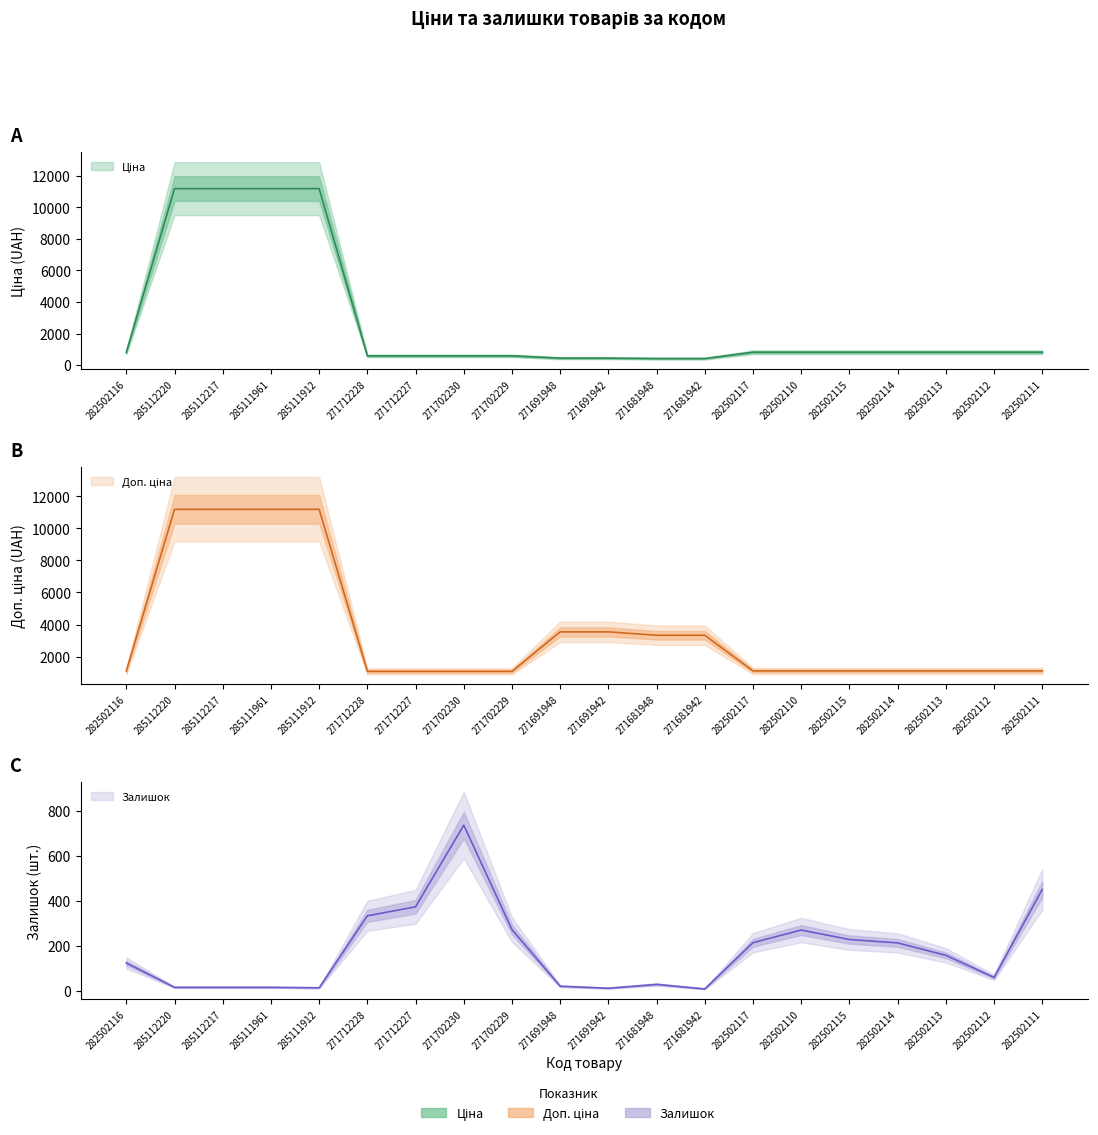

At which category does Залишок reach its first local peak?

271702230